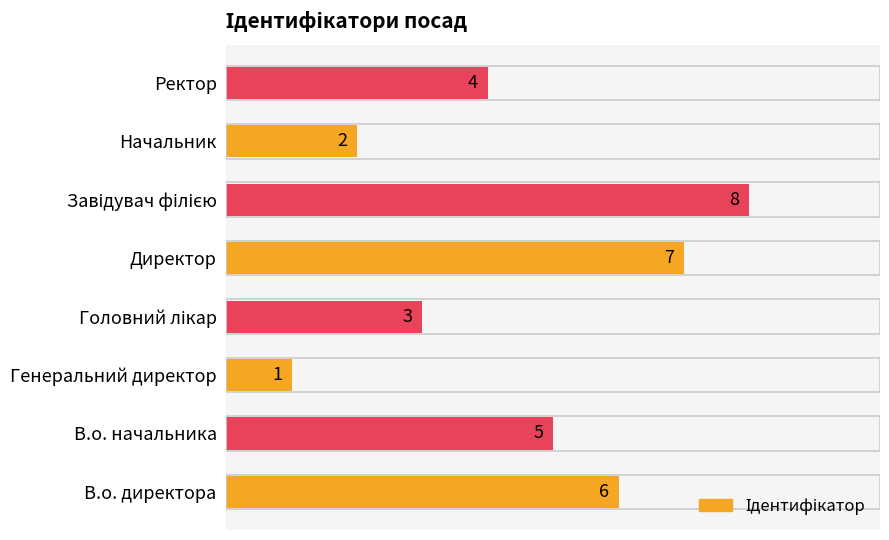

Is it true that the value at В.о. начальника is 5?

True